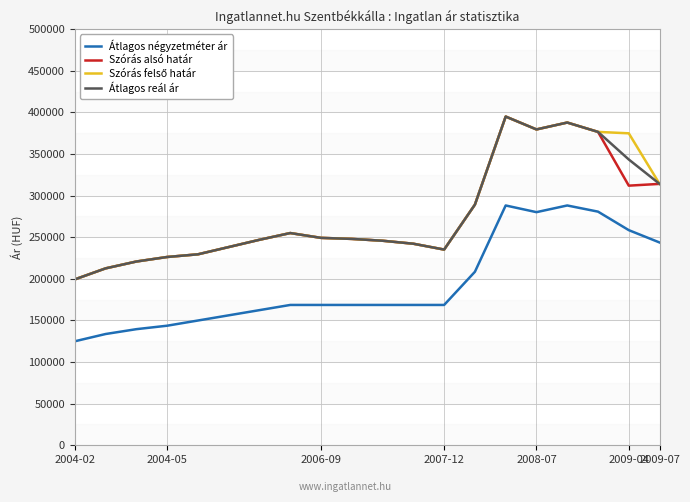

What is the greatest value displayed?

395118